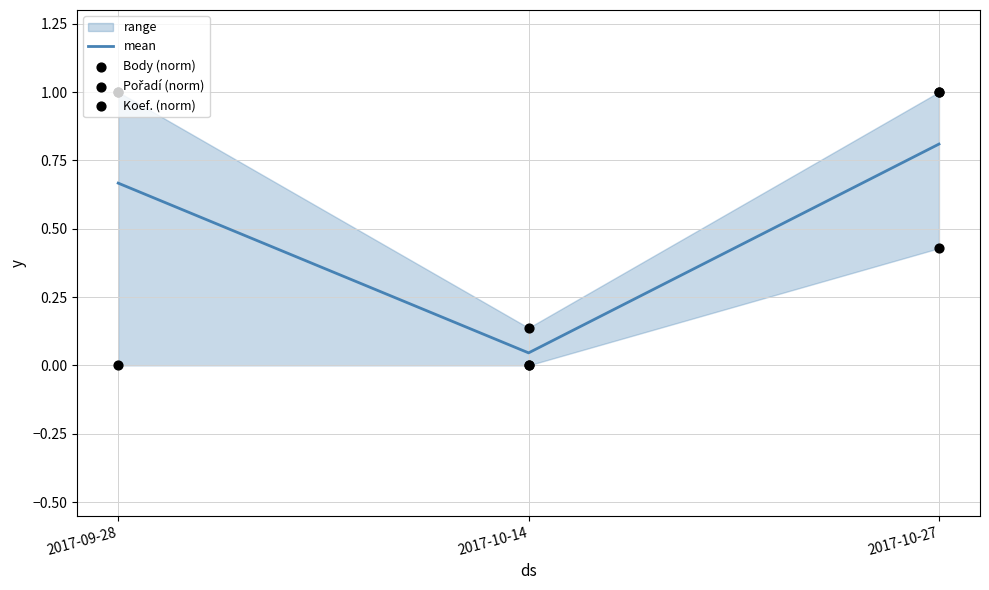

Which series has the largest Y range (max minus min)?

Body (norm)